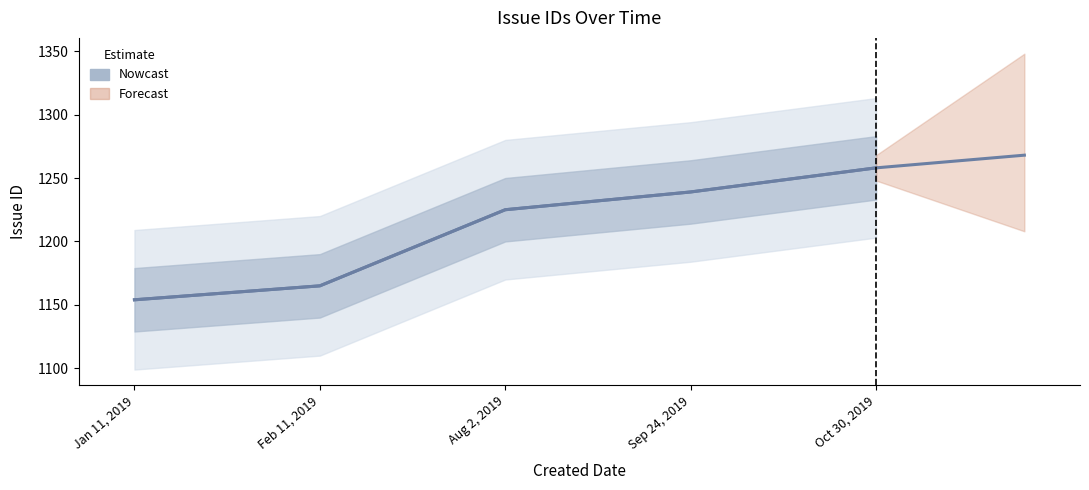

What is the value of the 3rd point from the left?

1225